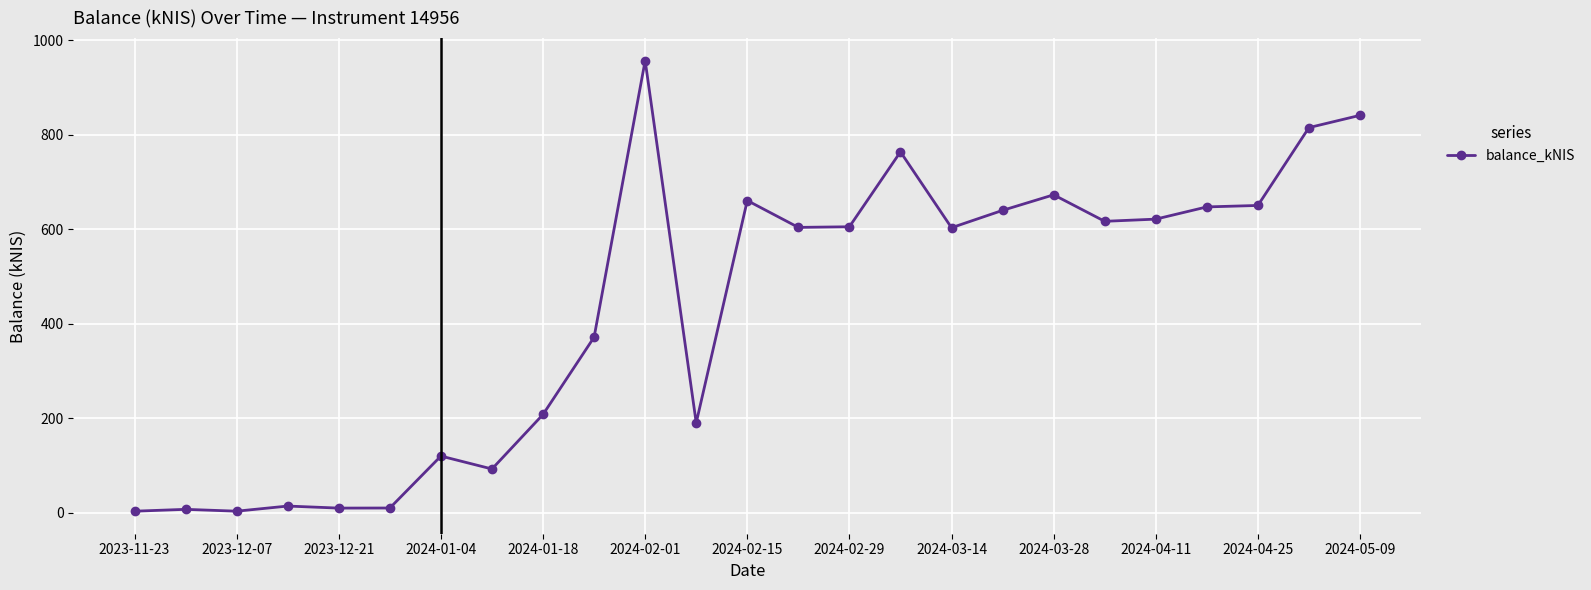

What is the greatest value displayed?

957.0